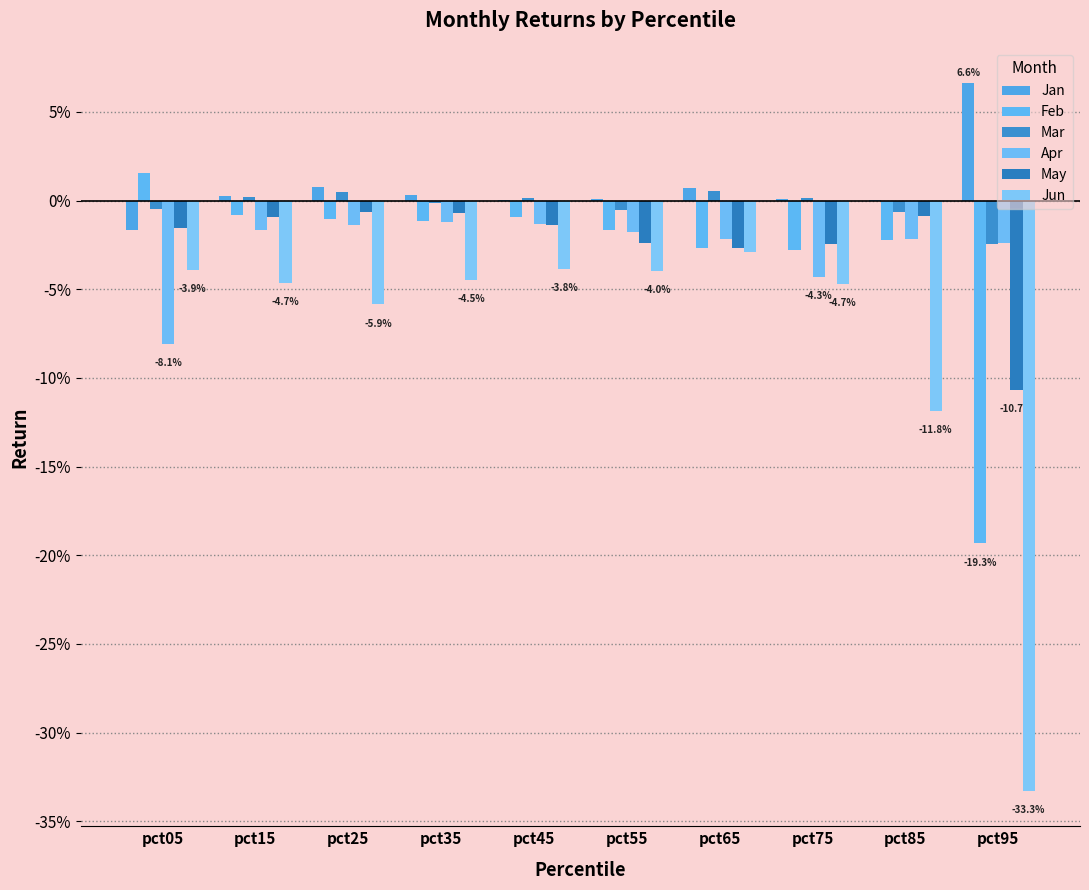

Are the bars horizontal?

No